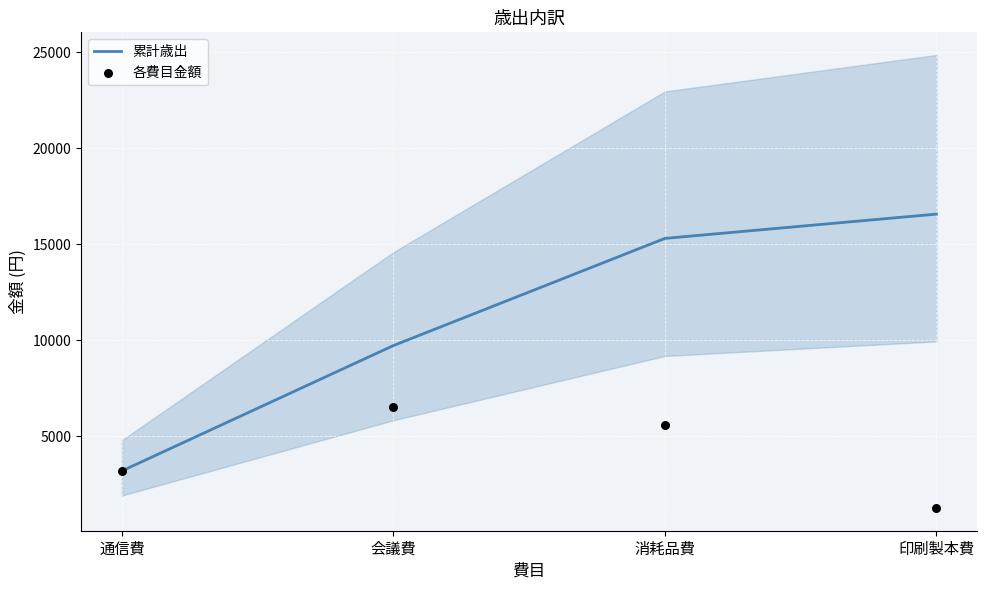

Is the value of 各費目金額 at 会議費 greater than the value of 累計歳出 at 会議費?

No